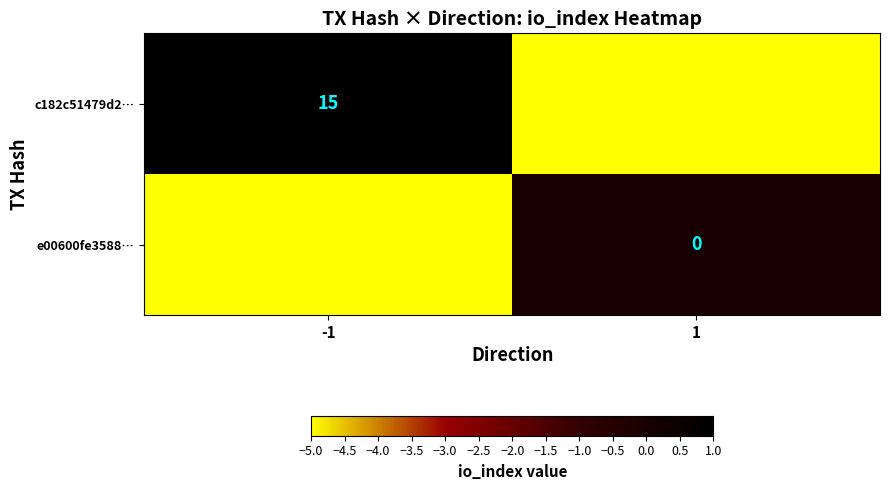

Is it true that c182c51479d2… equals 23 at -1?

False